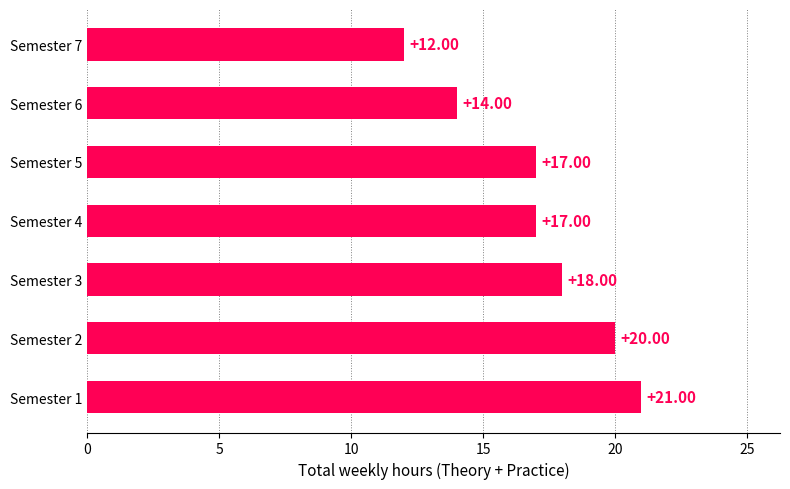

Count the values in the range 14 to 20.

5